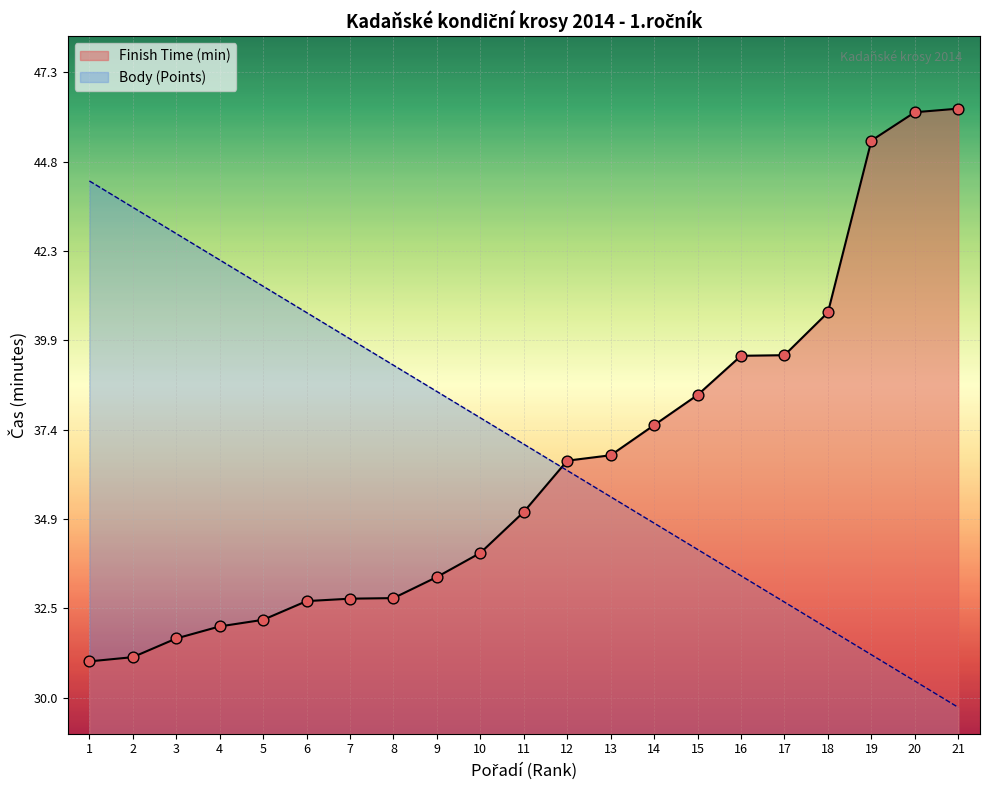

At how many categories does at least one series exceed 41?

8